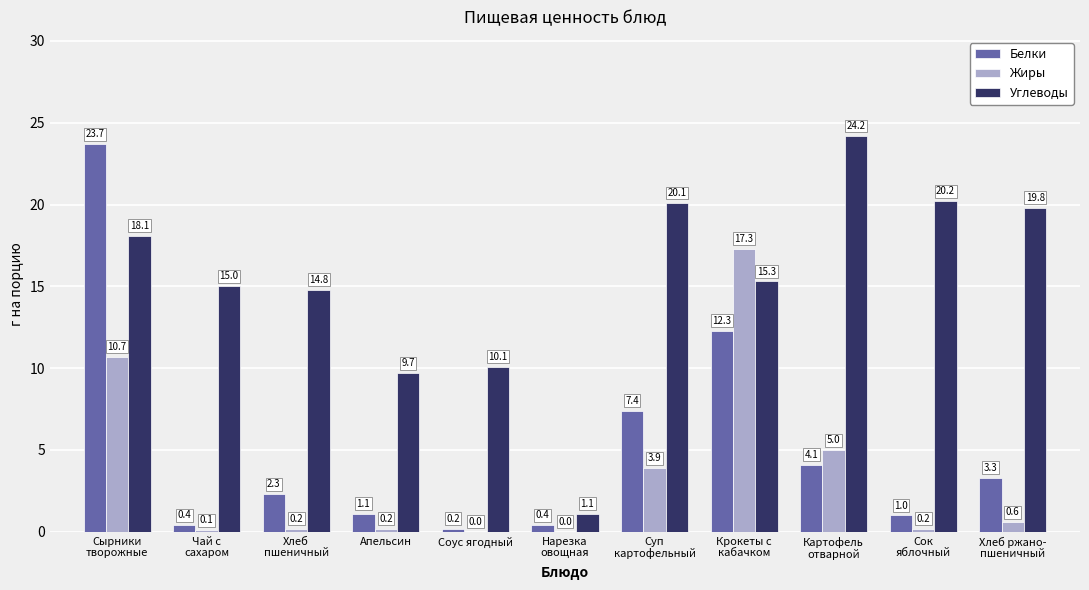

Does the chart contain stacked bars?

No